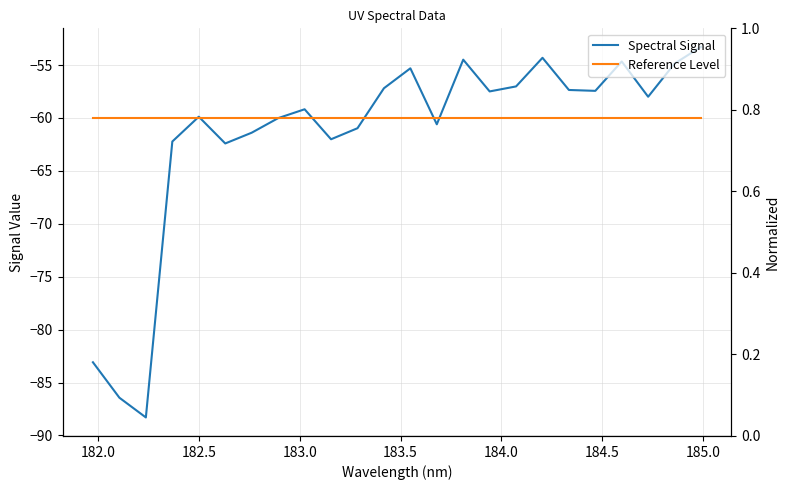

Count the number of values greater than -57.

6